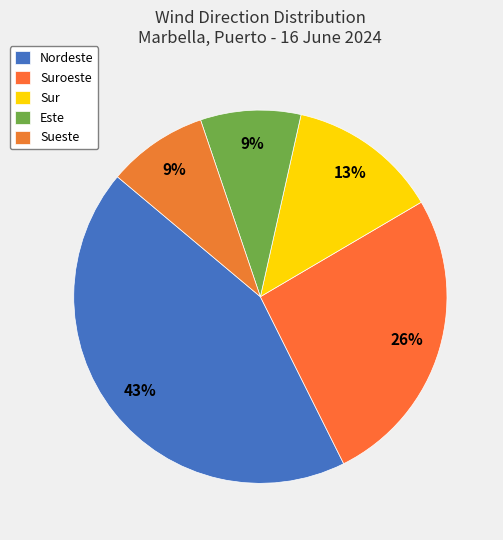

Count the number of slices in the pie.

5